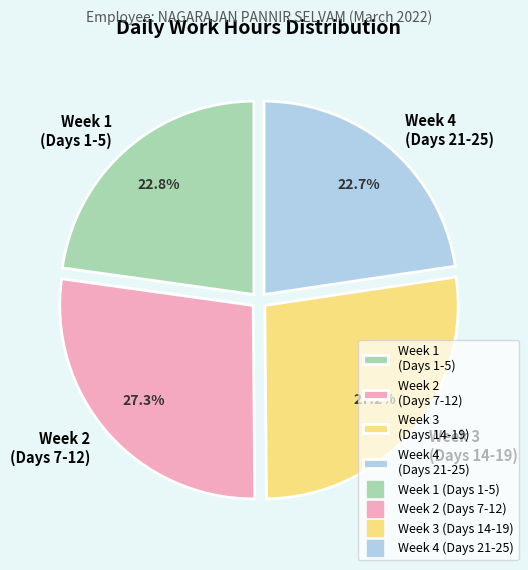

Is Week 1 (Days 1-5) the majority of the pie?

No